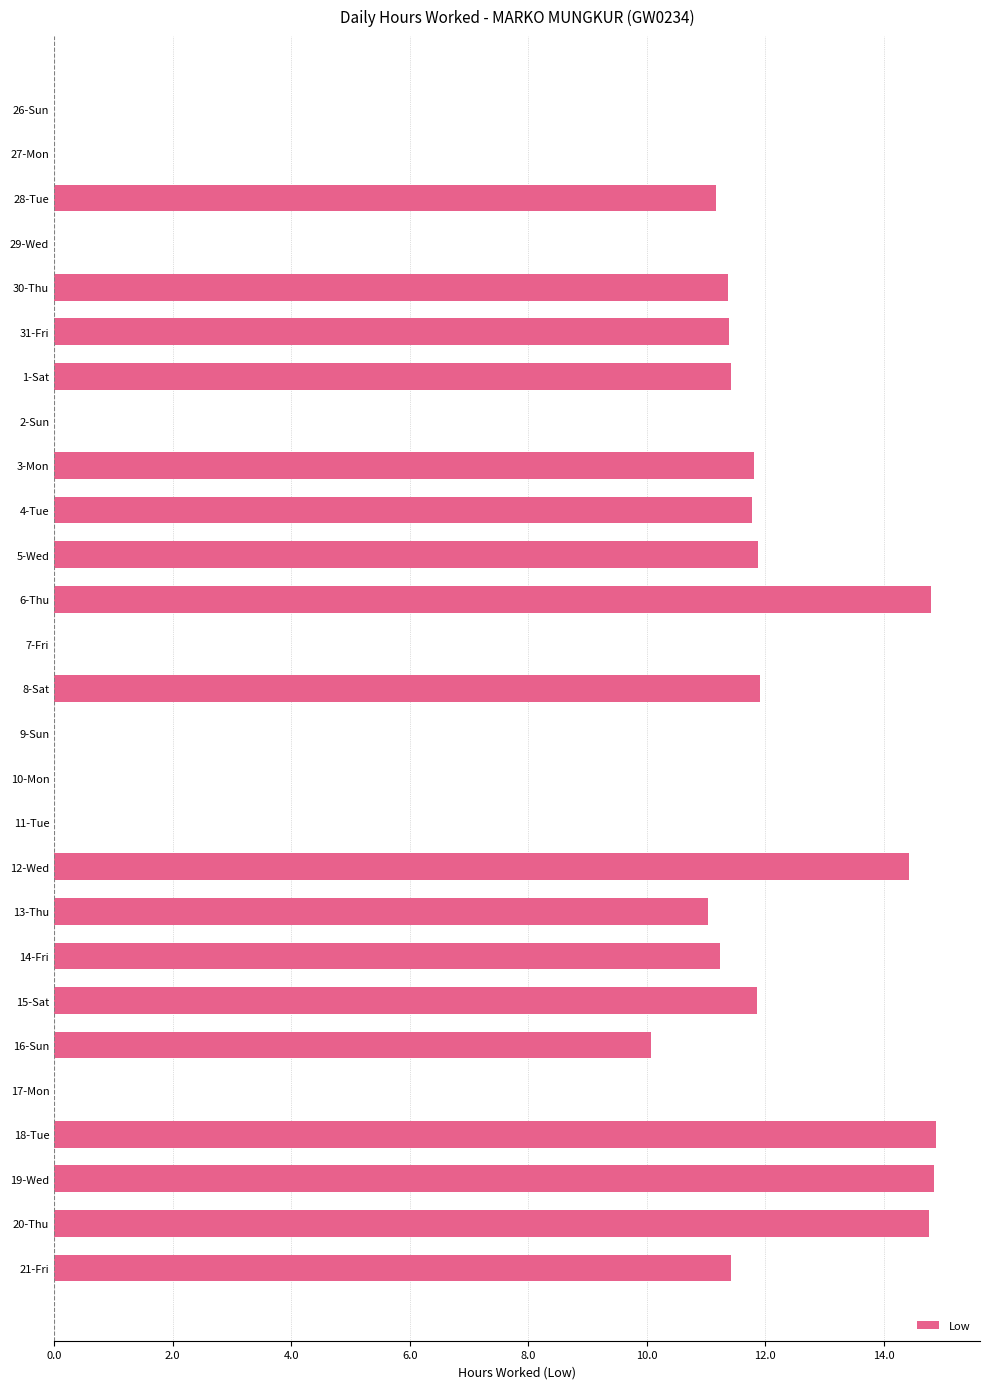

Approximately how many times larger is the value at 18-Tue compared to 5-Wed?

1.3